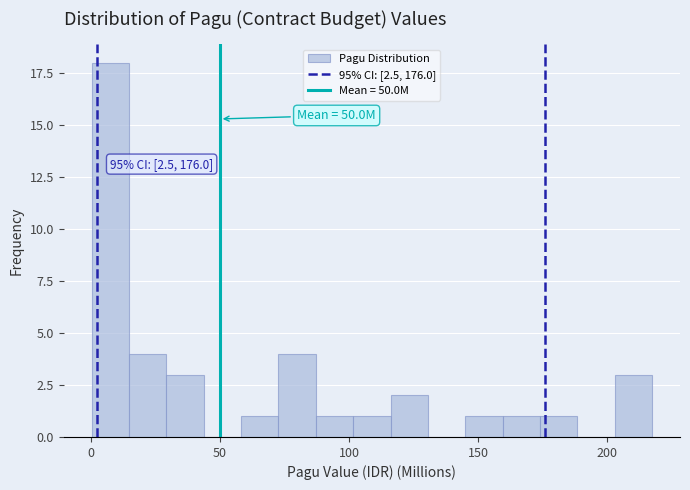

Around what value on the x-axis is the tallest bar? Give the approximate position of its centre, as read against the axis.

10